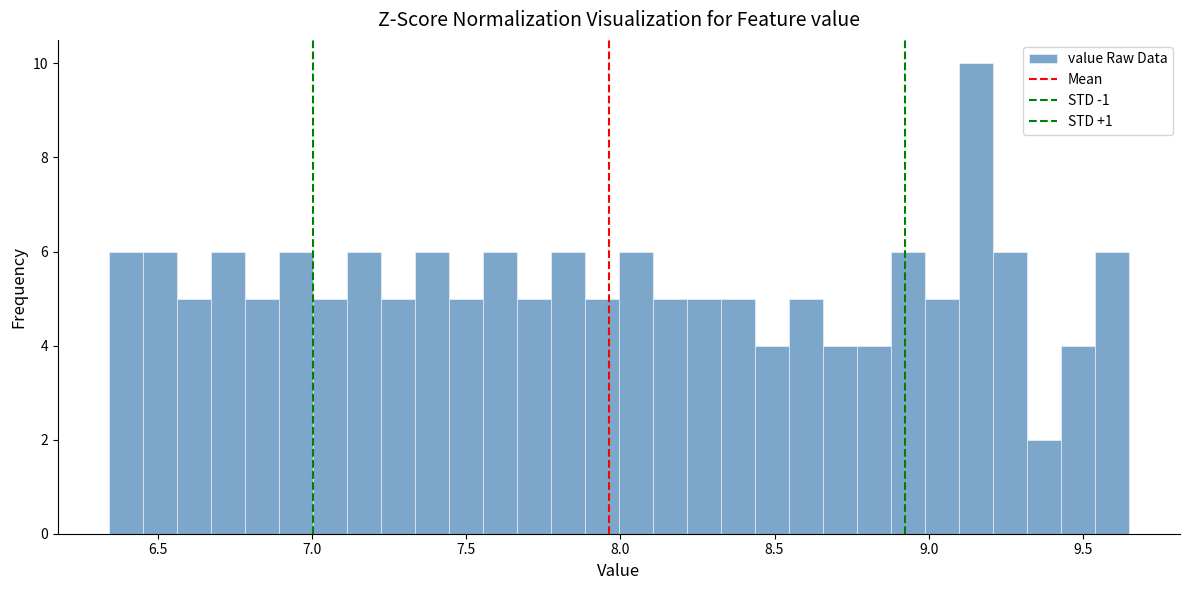

Read against the x-axis, roughly where is the centre of the tallest bar?

9.15